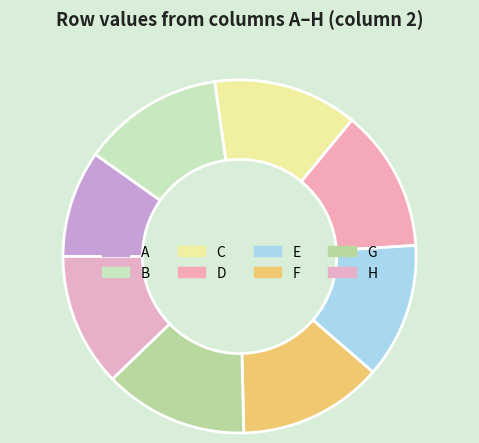

How much of the chart is everything except A?

90.2%